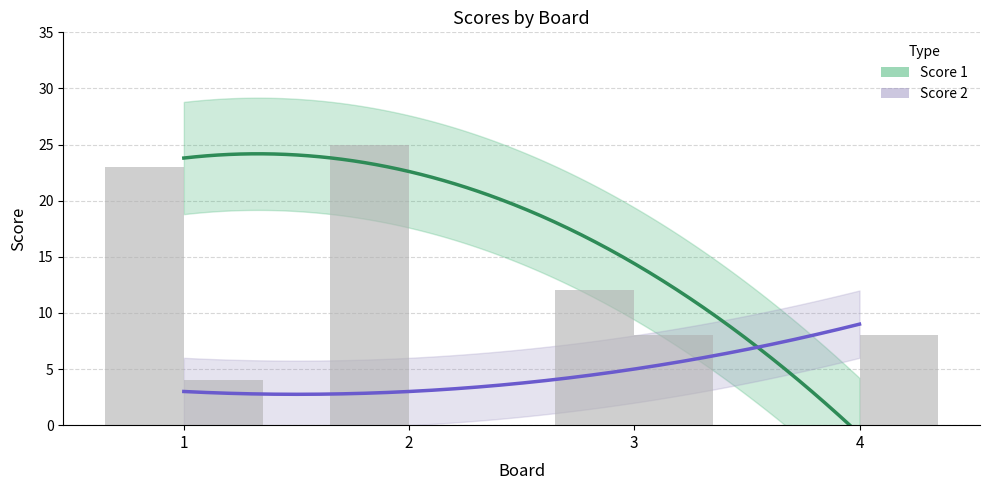

How many values in the Score 1 series are below 23?

2